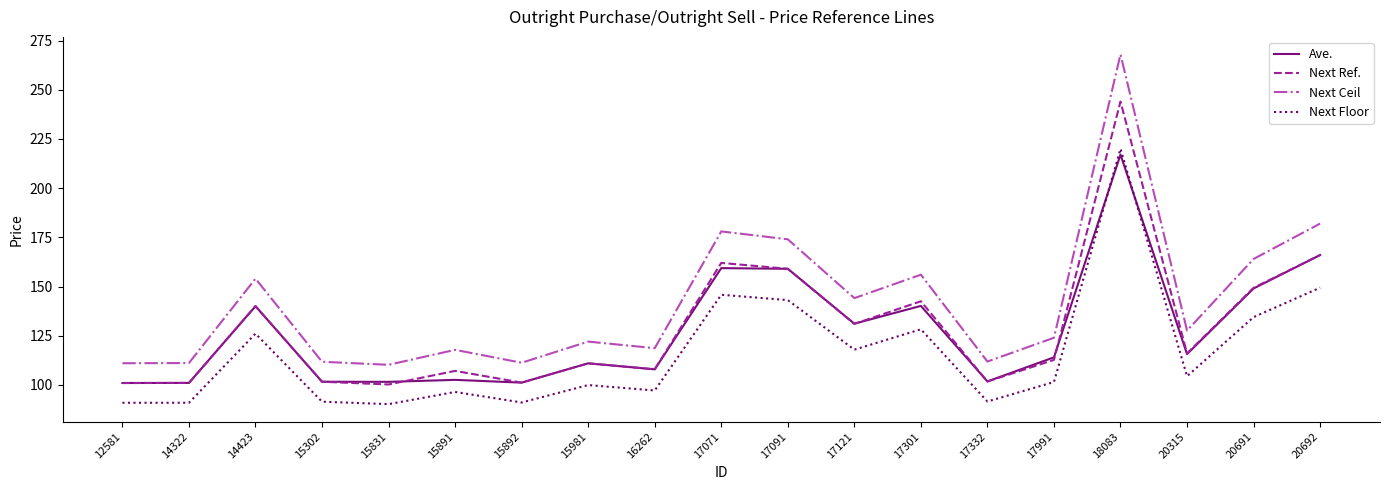

What is the lowest value of the Ave. series?

101.0